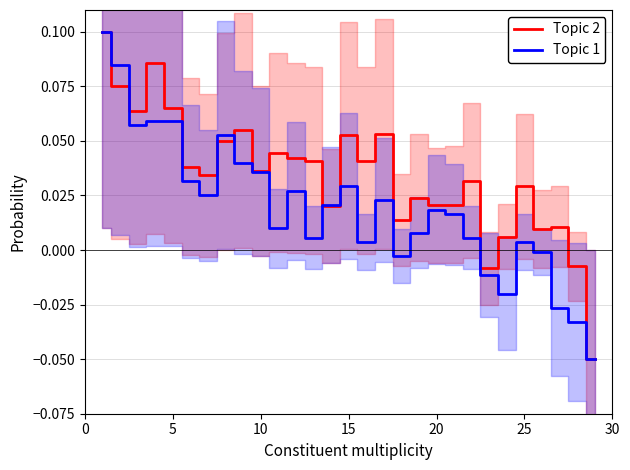

True or false: Topic 2 has a value of 0.0 at 15.

False